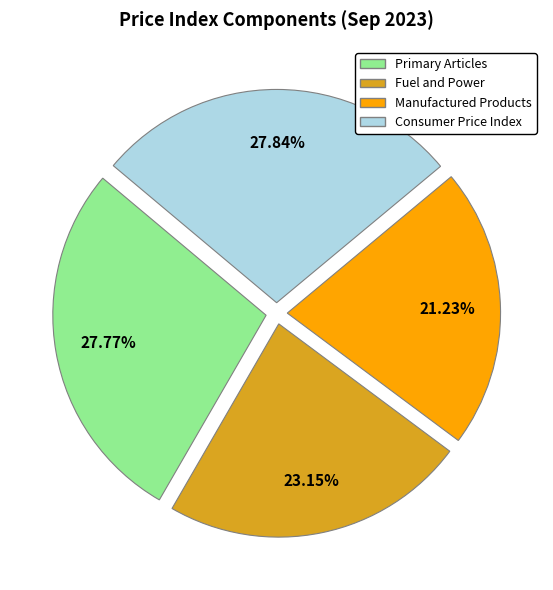

To the nearest percent, what percentage of the pie is Fuel and Power?

23%